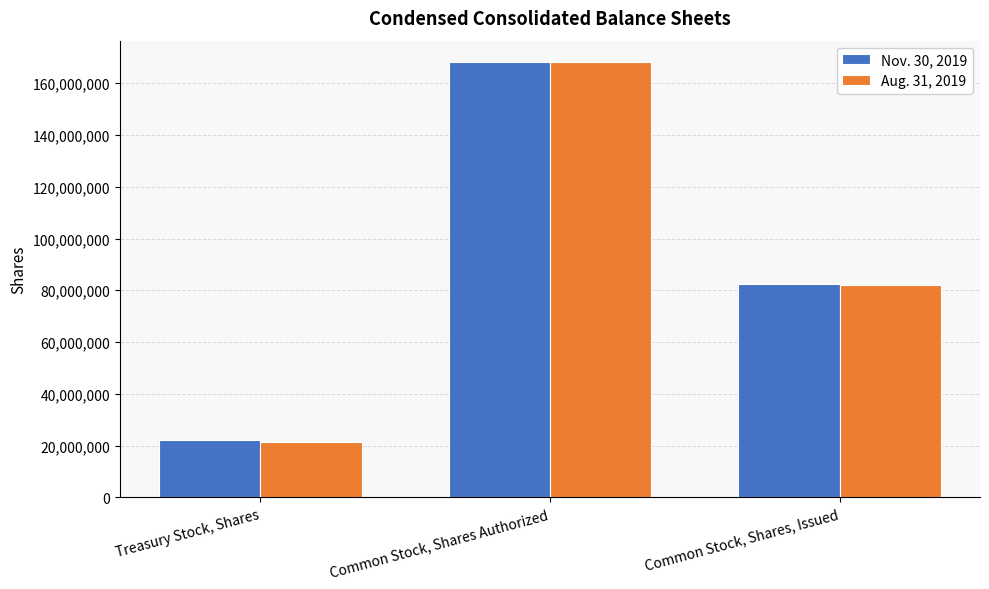

What is the total value across all series at Common Stock, Shares Authorized?

336000000